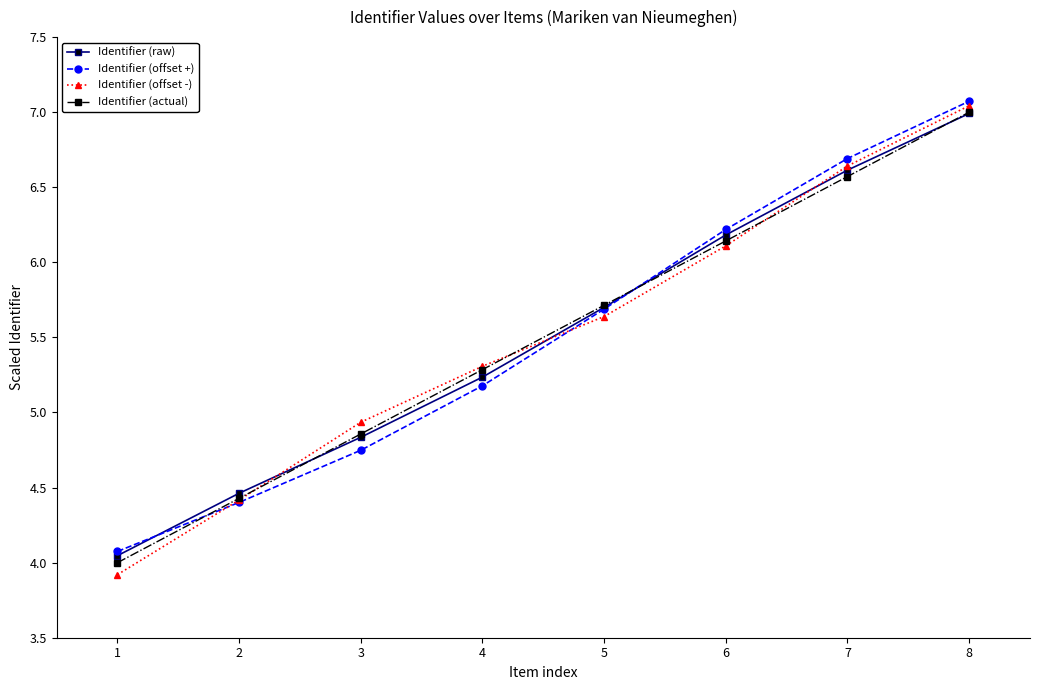

At which category does the chart reach its minimum across all series?

1